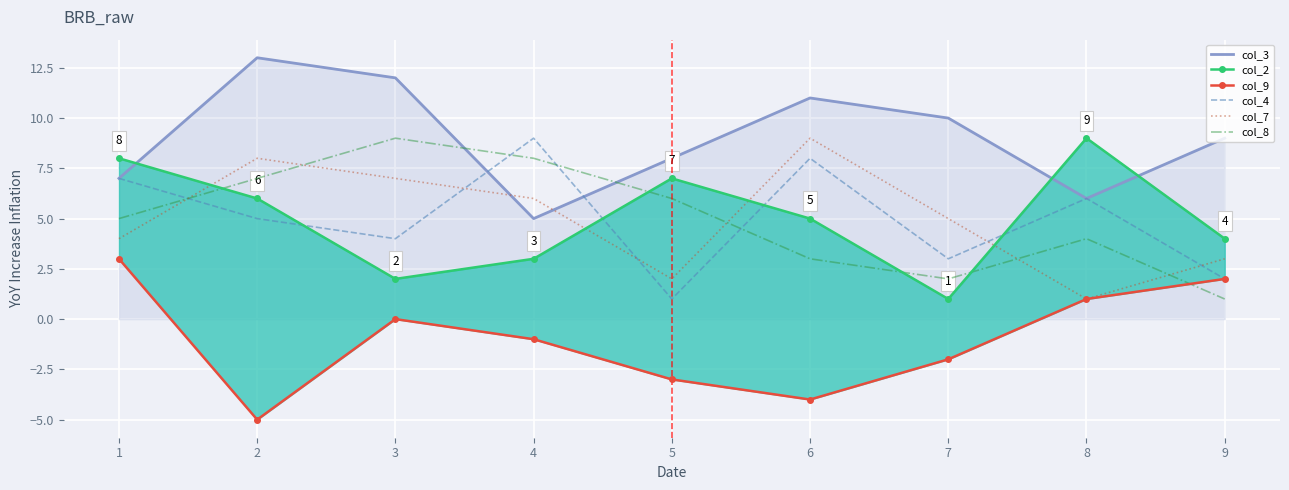

What value does the col_3 series have at 3?

12